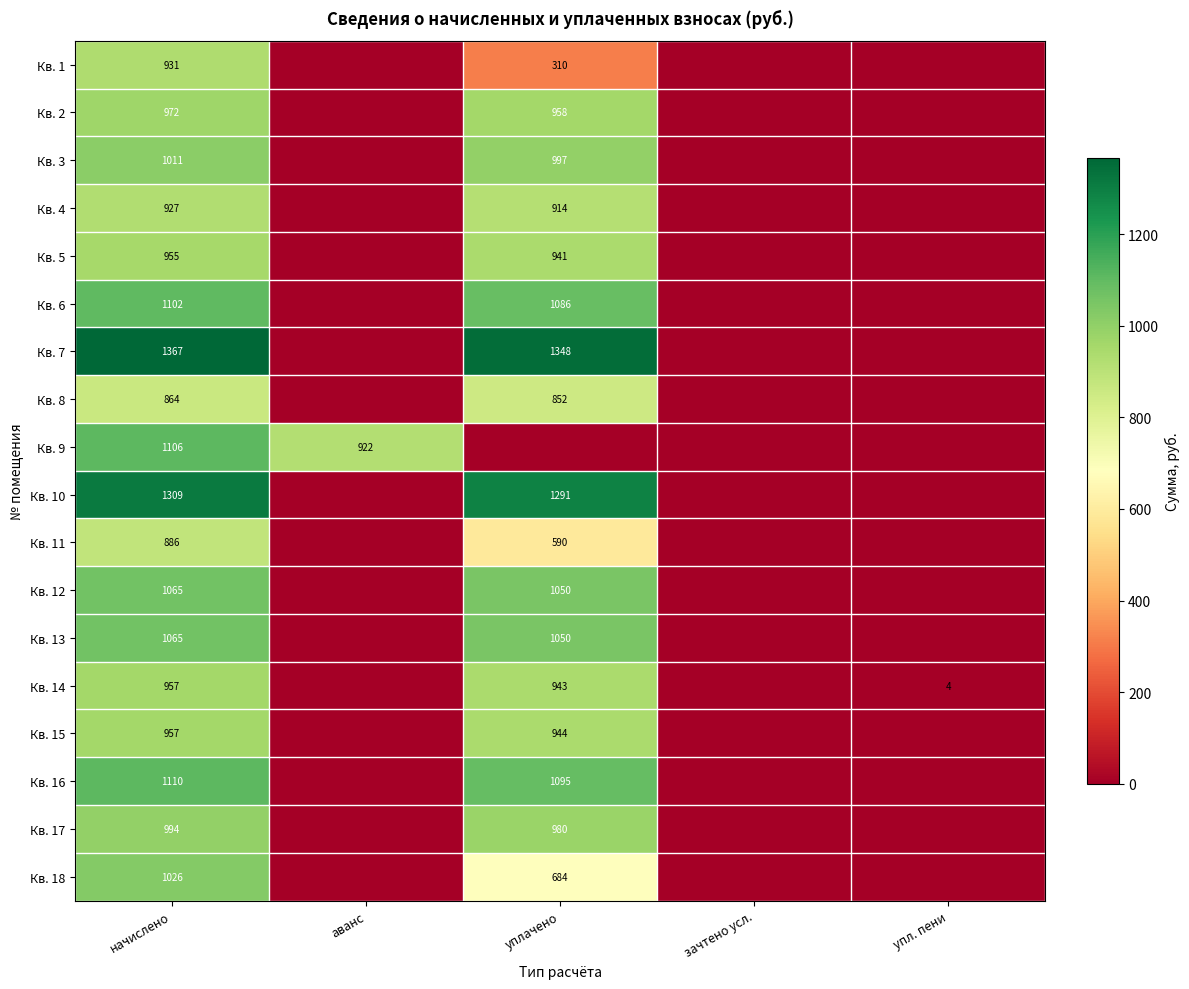

Is it true that Кв. 6 equals 382 at уплачено?

False